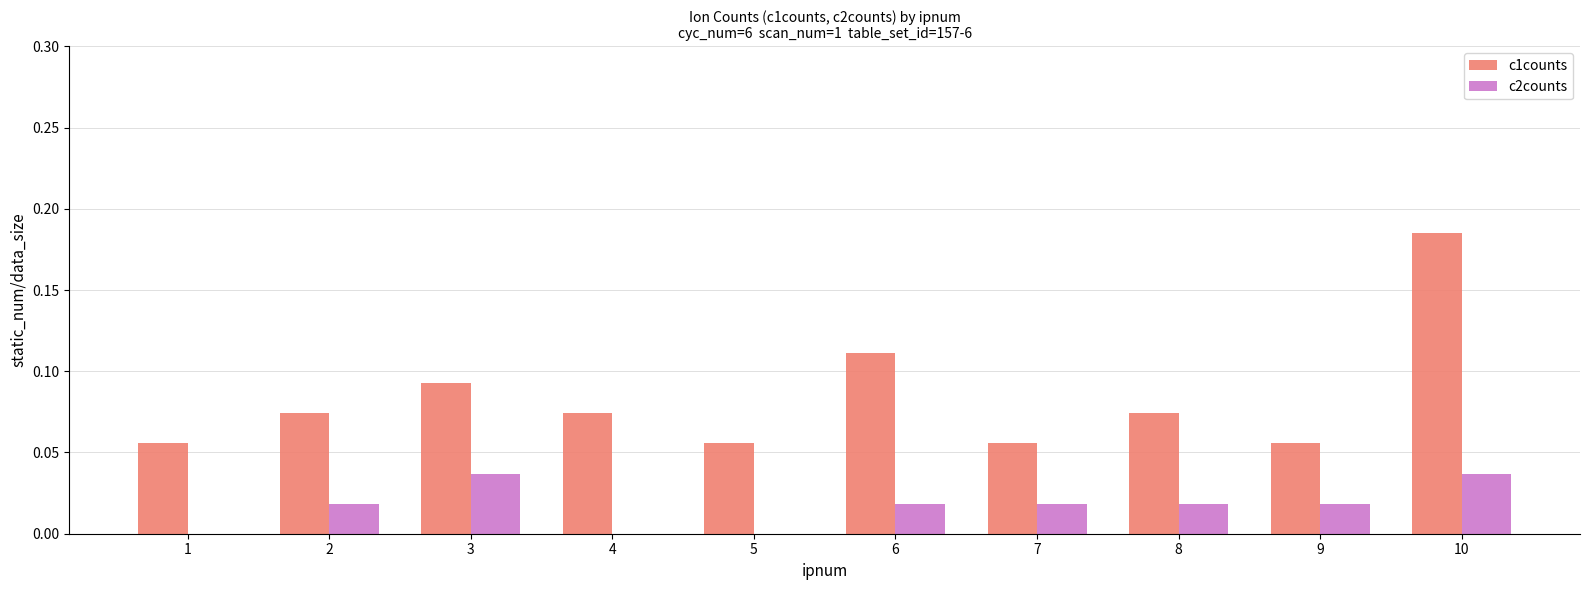

Which label corresponds to the largest value in the chart?

10